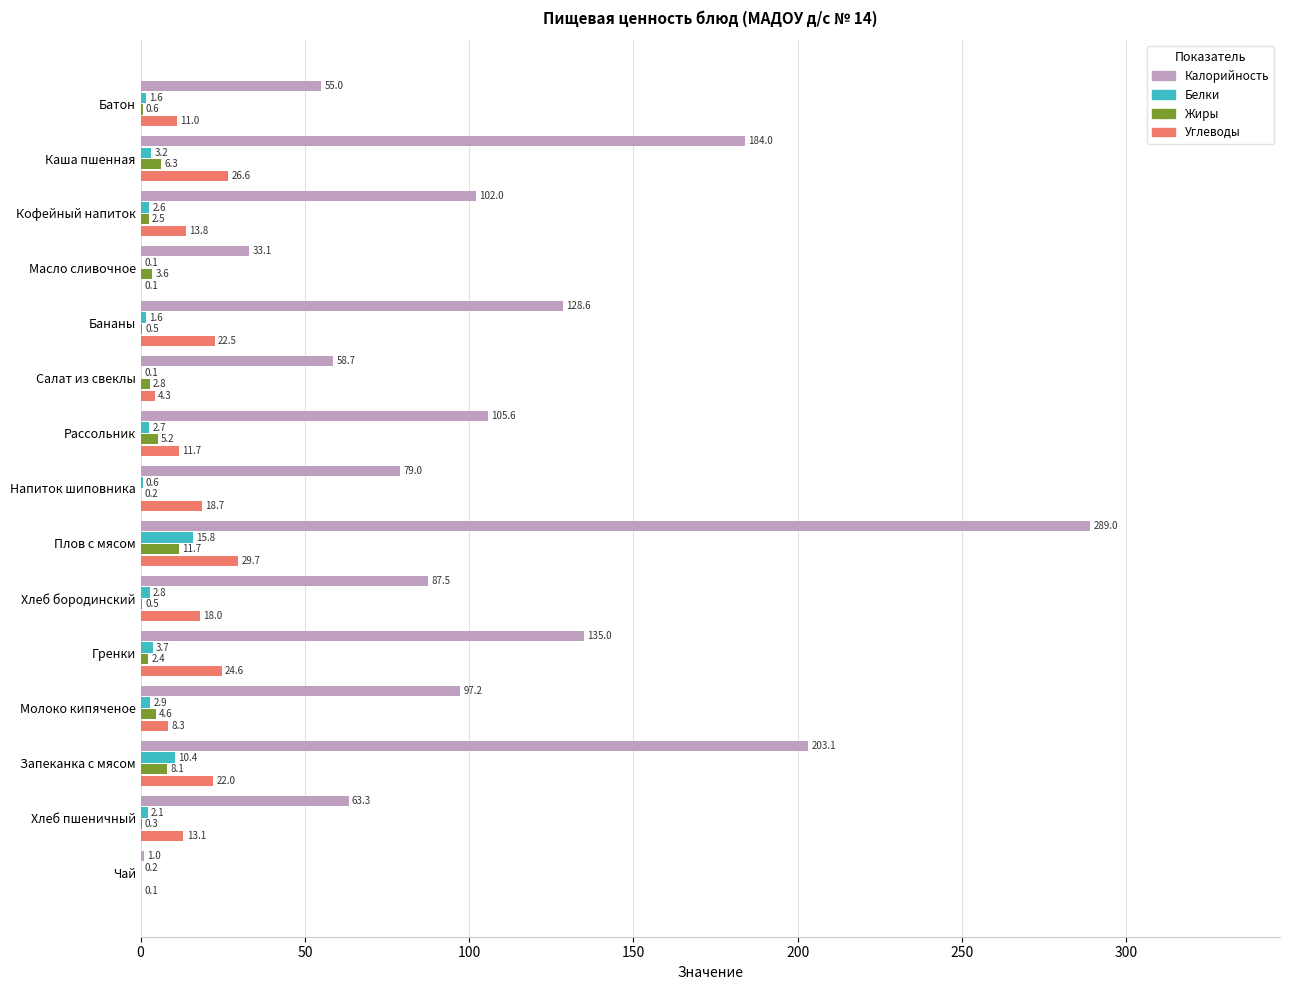

True or false: Калорийность has a value of 48.1 at Кофейный напиток.

False